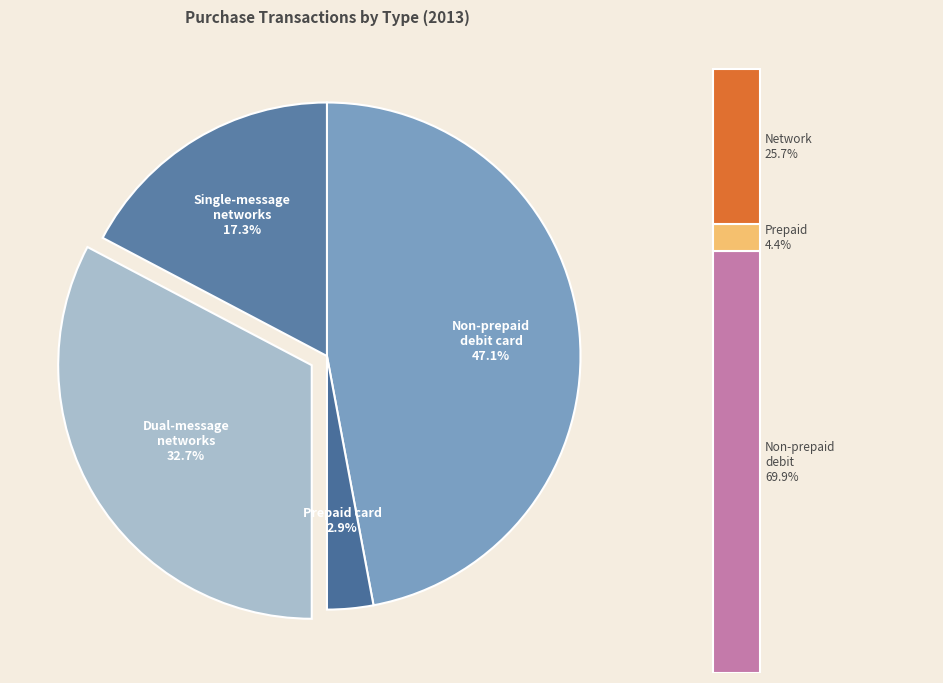

Do 1 and 3 together represent more than half of the pie?

Yes